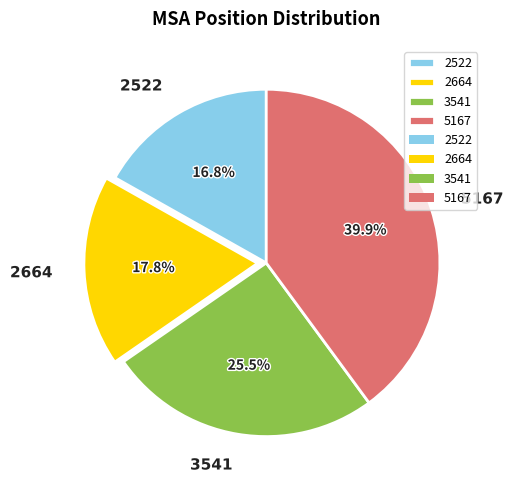

What is the largest slice in the pie chart?

5167